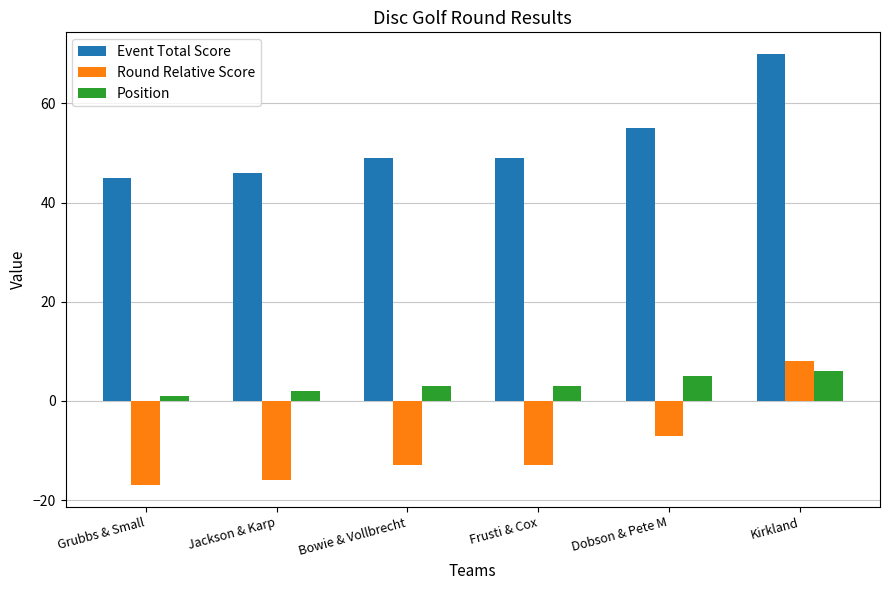

How many values in Round Relative Score are above zero?

1